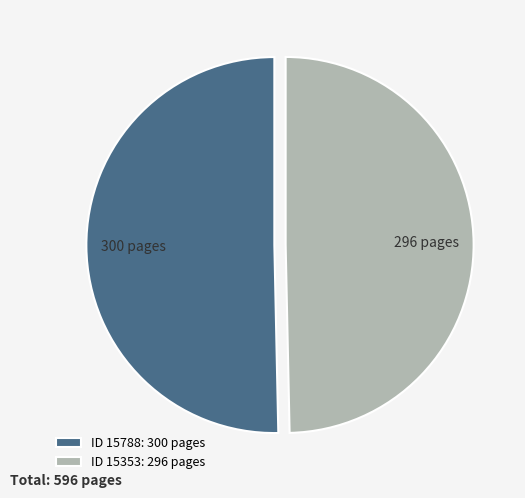

True or false: ID 15788: 300 pages accounts for 38% of the total.

False